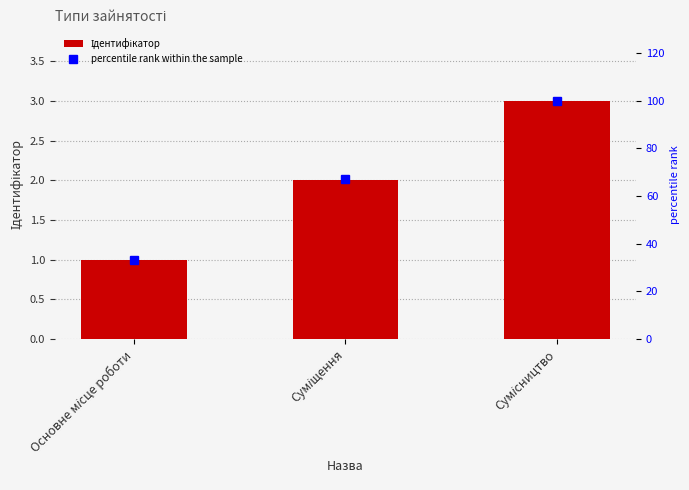

True or false: Ідентифікатор has a value of 0 at Основне місце роботи.

False